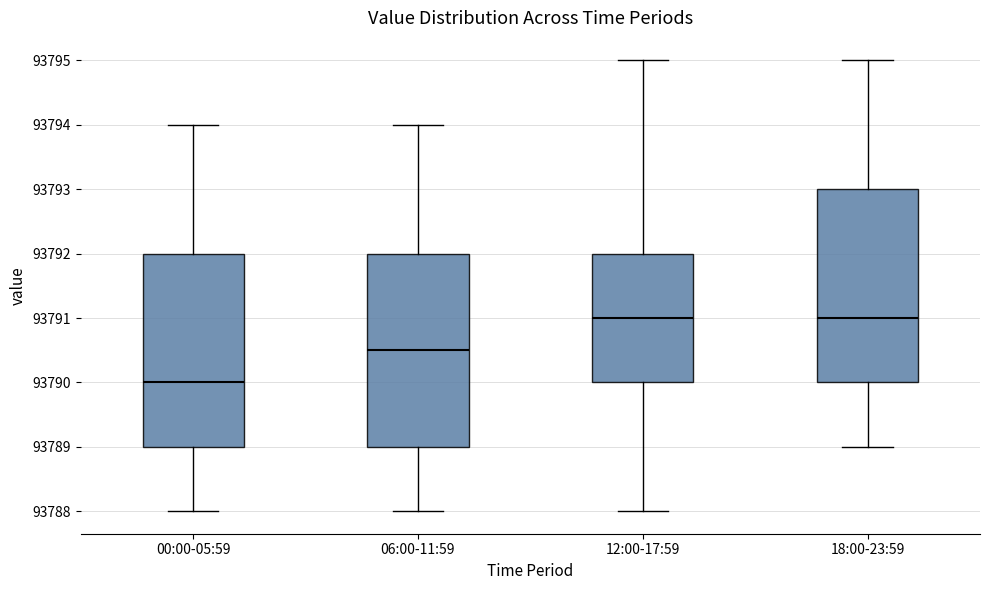

Where does the upper whisker of the box for 12:00-17:59 end on the y-axis? The values are not printed on the chart, so give them approximately, as read against the axis.

93795.0